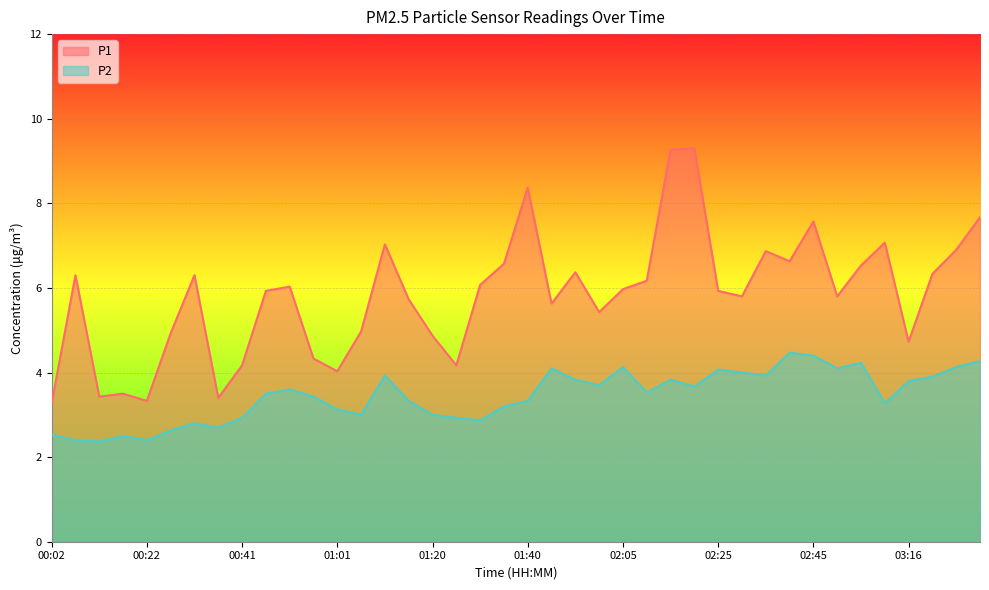

What is the label of the 27th point from the left?

02:14